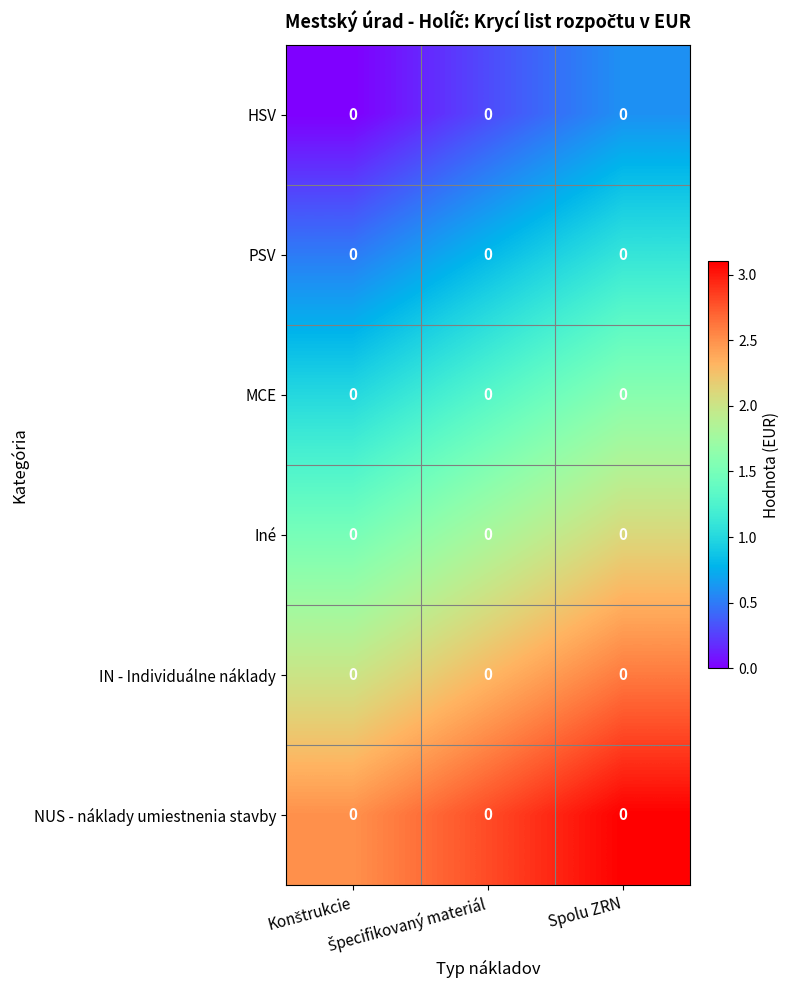

Which label corresponds to the largest value in the chart?

Spolu ZRN